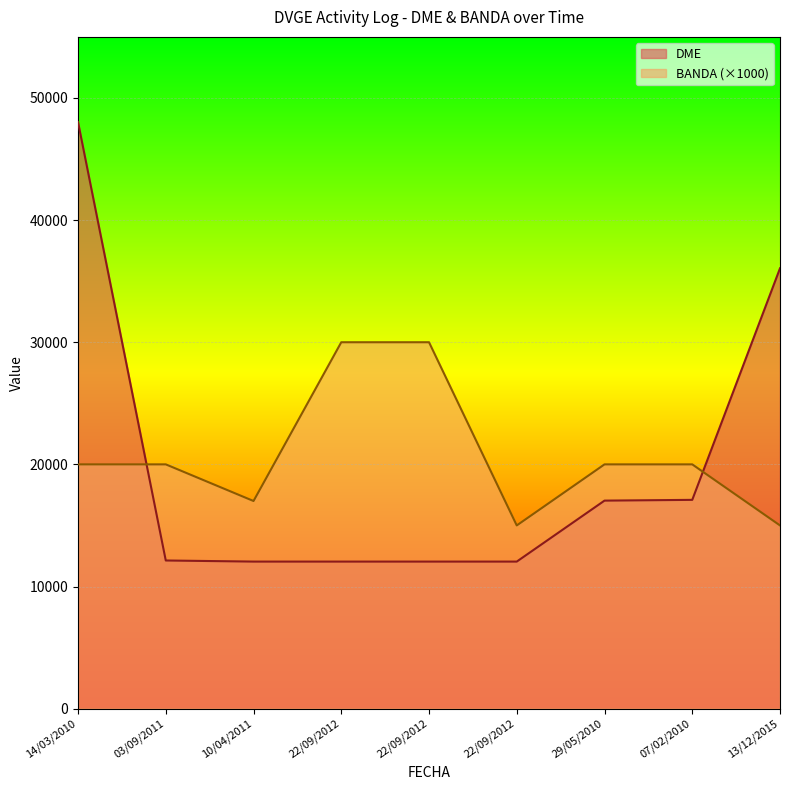

How many lines are shown in the chart?

2